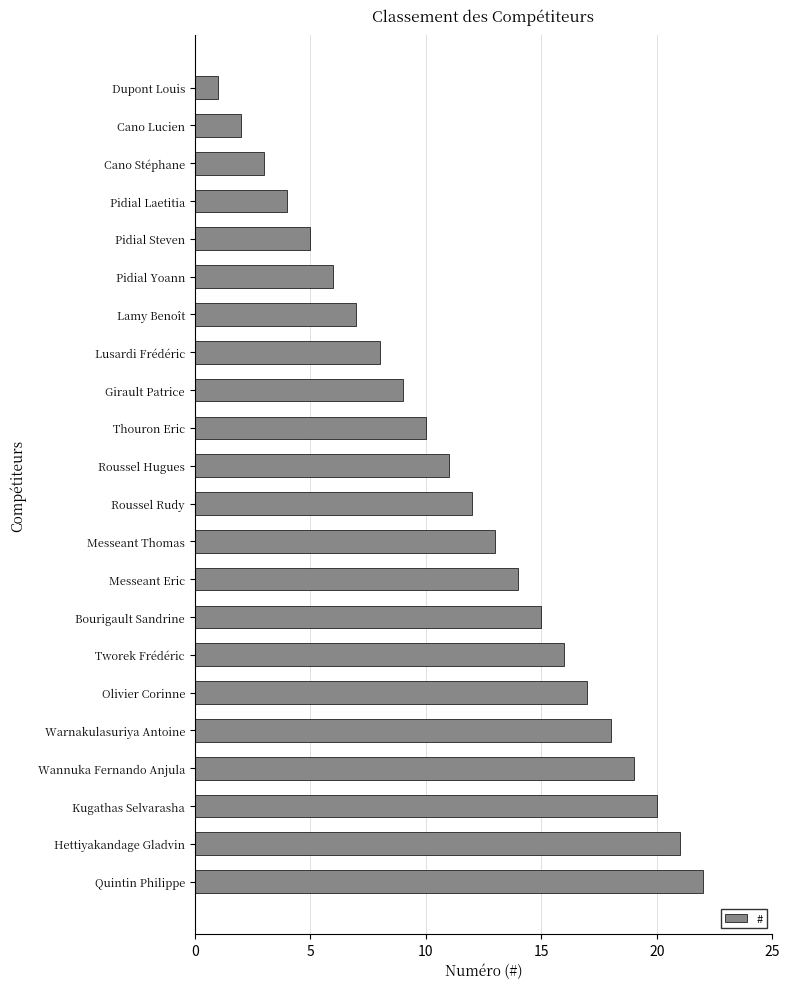

Rank the categories by value from lowest to highest.

Dupont Louis, Cano Lucien, Cano Stéphane, Pidial Laetitia, Pidial Steven, Pidial Yoann, Lamy Benoît, Lusardi Frédéric, Girault Patrice, Thouron Eric, Roussel Hugues, Roussel Rudy, Messeant Thomas, Messeant Eric, Bourigault Sandrine, Tworek Frédéric, Olivier Corinne, Warnakulasuriya Antoine, Wannuka Fernando Anjula, Kugathas Selvarasha, Hettiyakandage Gladvin, Quintin Philippe